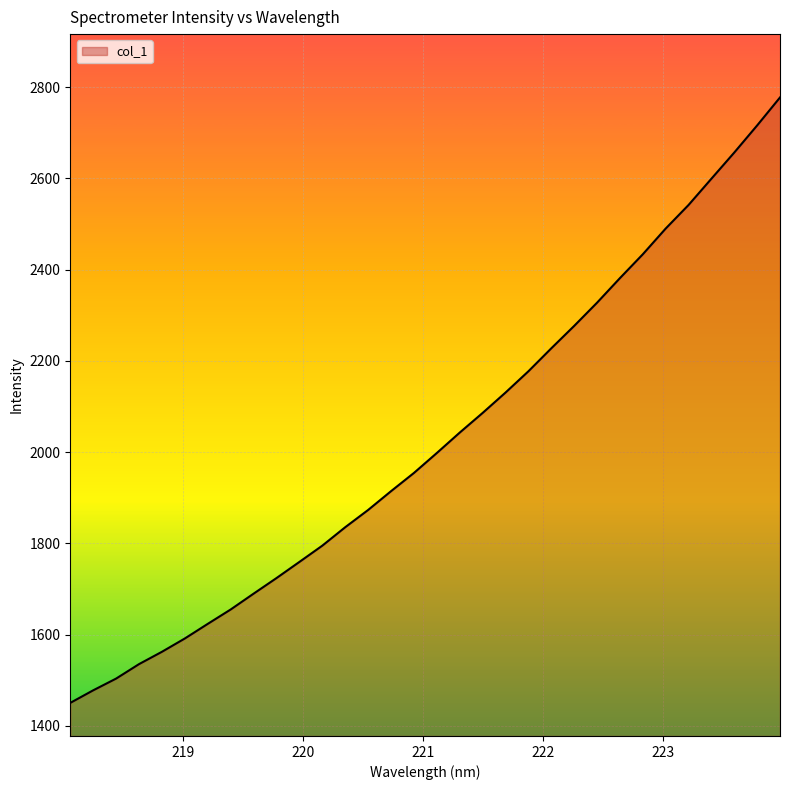

What is the difference between the maximum and minimum values?

1326.9